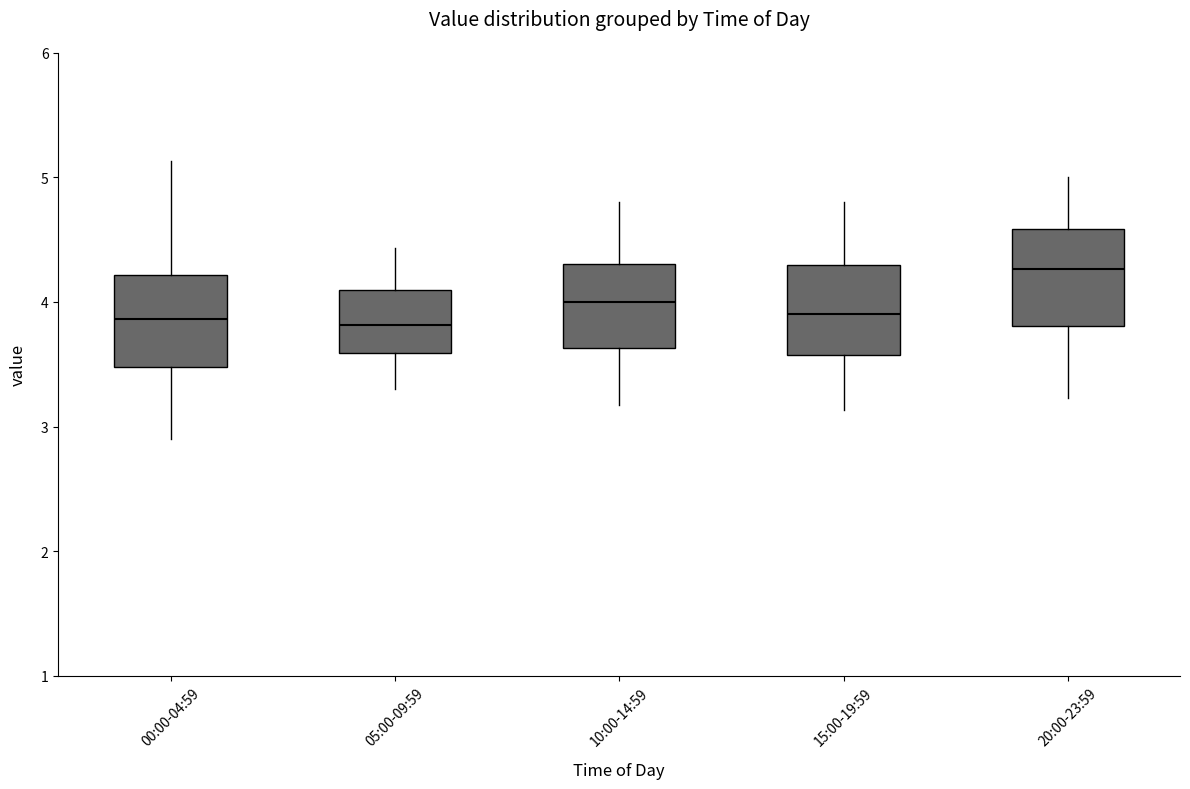

Reading left to right, read every box against the y-axis: the position of its median line, the range the box covers, and the ends of its whiskers. The values are not printed on the chart, so give them approximately, as read against the axis.

00:00-04:59: median 3.9, box 3.5 to 4.2, whiskers 2.9 to 5.1
05:00-09:59: median 3.8, box 3.6 to 4.1, whiskers 3.3 to 4.4
10:00-14:59: median 4.0, box 3.6 to 4.3, whiskers 3.2 to 4.8
15:00-19:59: median 3.9, box 3.6 to 4.3, whiskers 3.1 to 4.8
20:00-23:59: median 4.3, box 3.8 to 4.6, whiskers 3.2 to 5.0